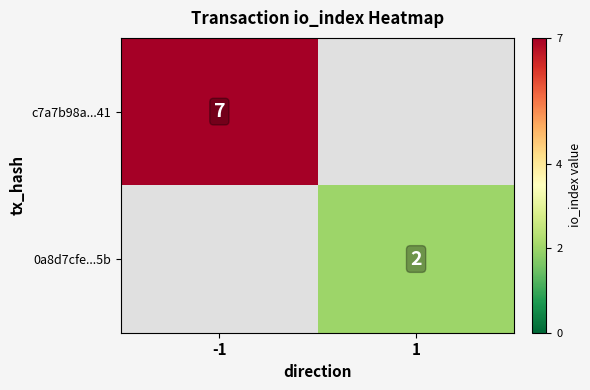

What is the greatest value displayed?

7.0